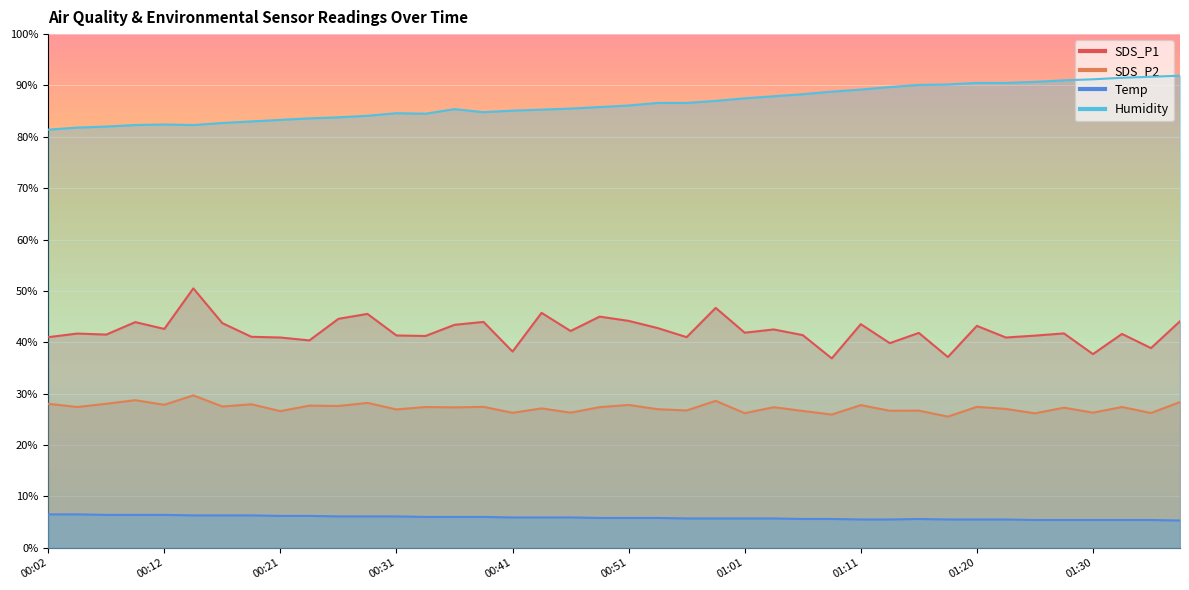

What is the maximum value for Temp?

6.5